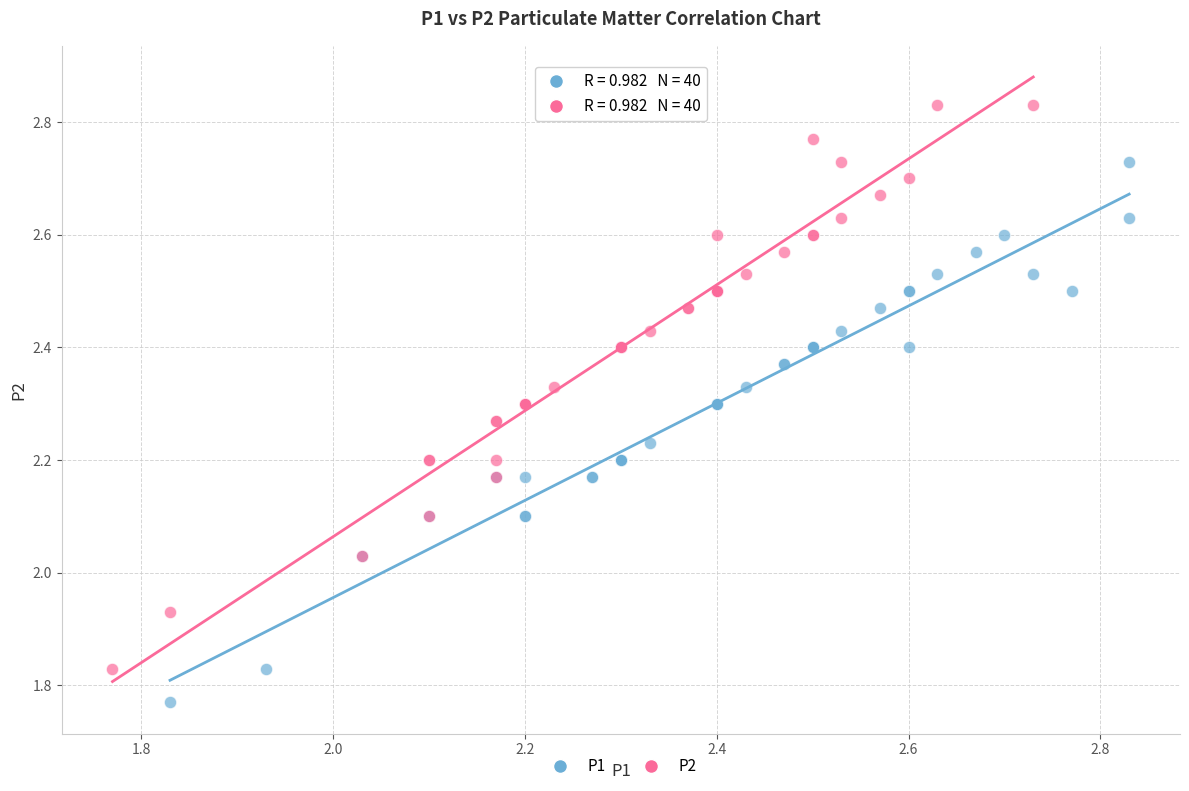

Which series contains the highest Y value?

P2